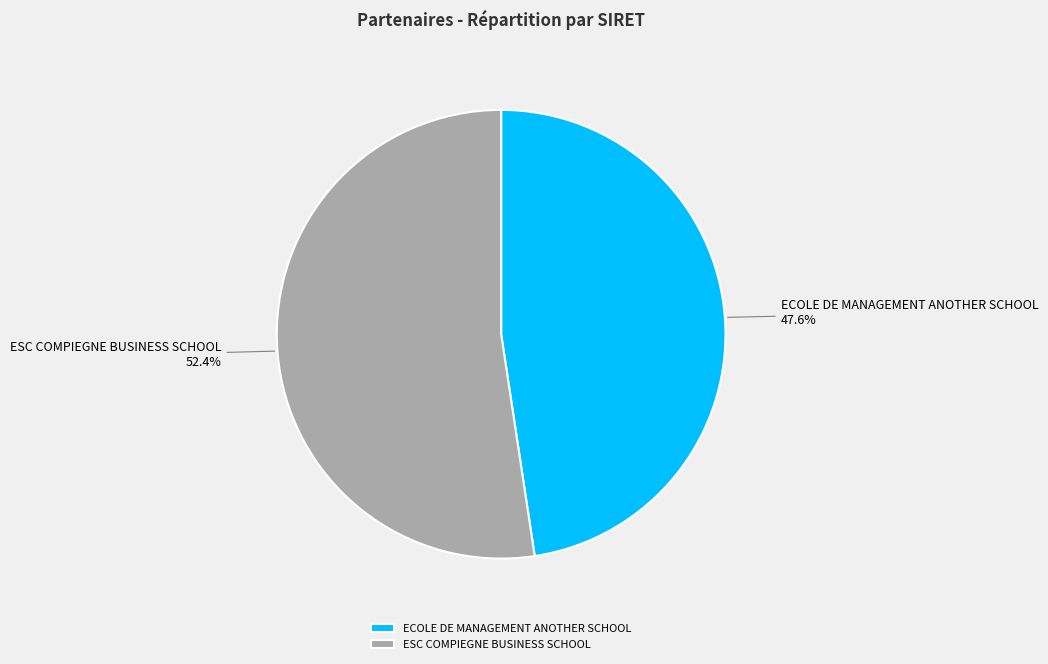

Count the number of slices in the pie.

2